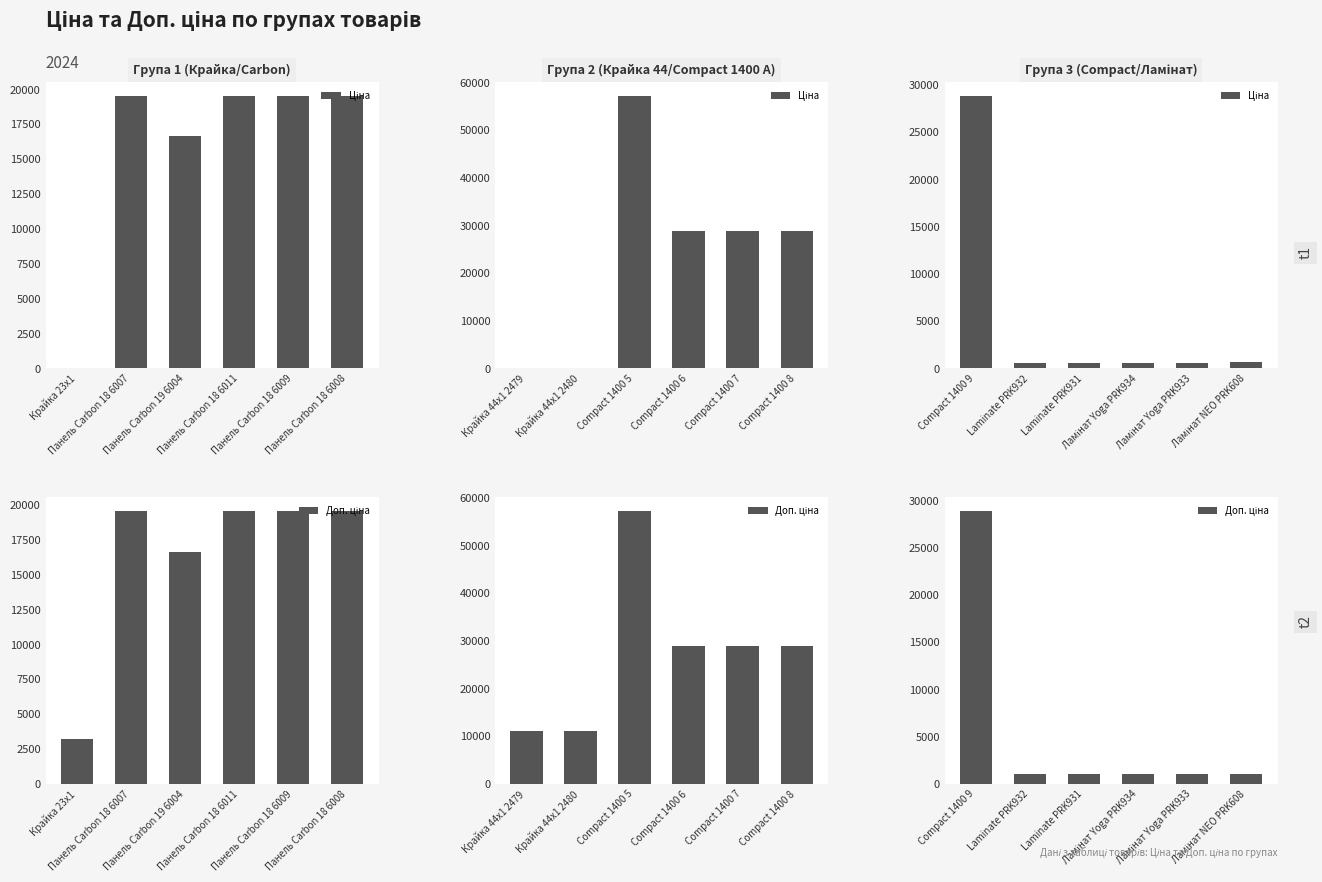

What are all the series names shown in the legend?

Ціна, Доп. ціна